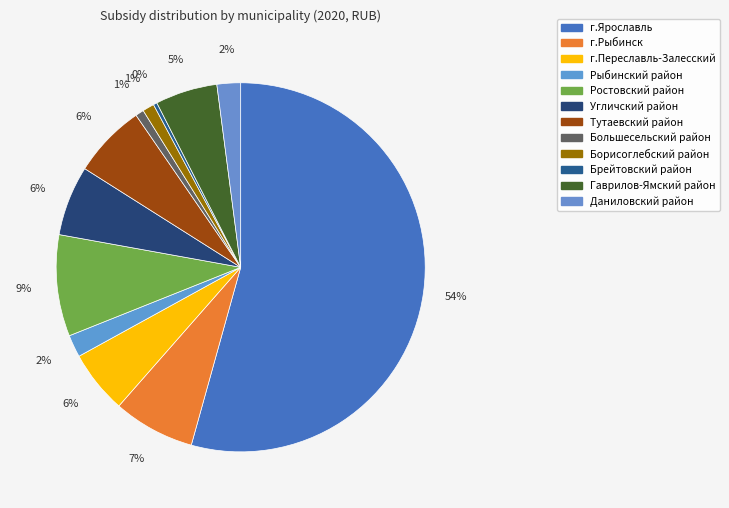

Is the sum of г.Переславль-Залесский and Борисоглебский район greater than half?

No